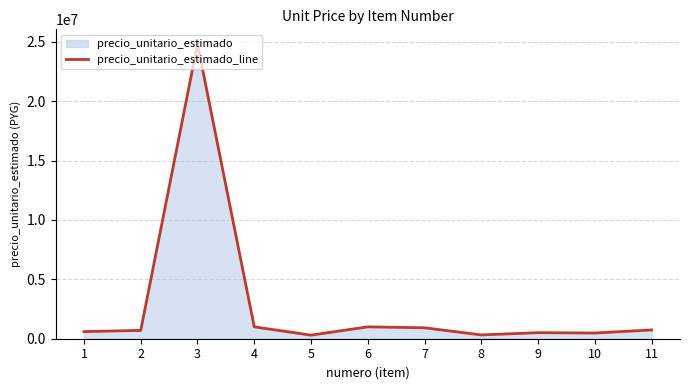

The value at 8 is 320000. True or false?

True